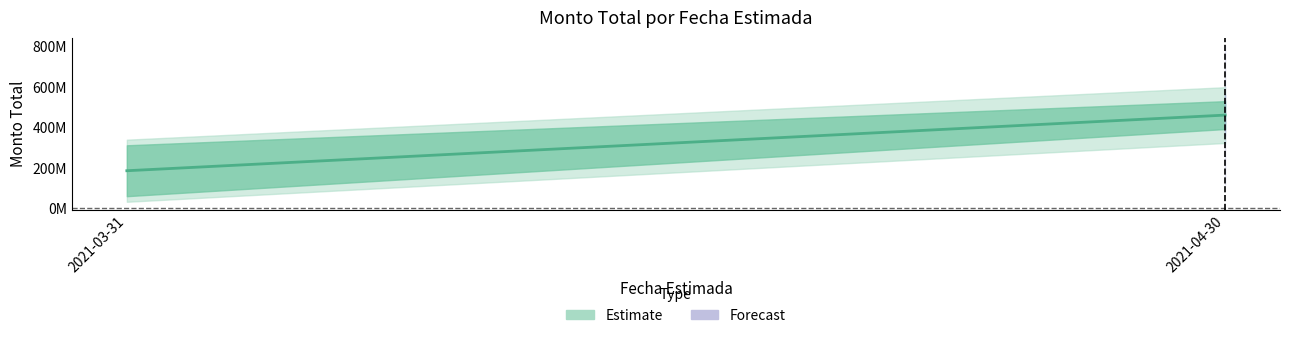

Does the chart display data point markers on the line(s)?

No